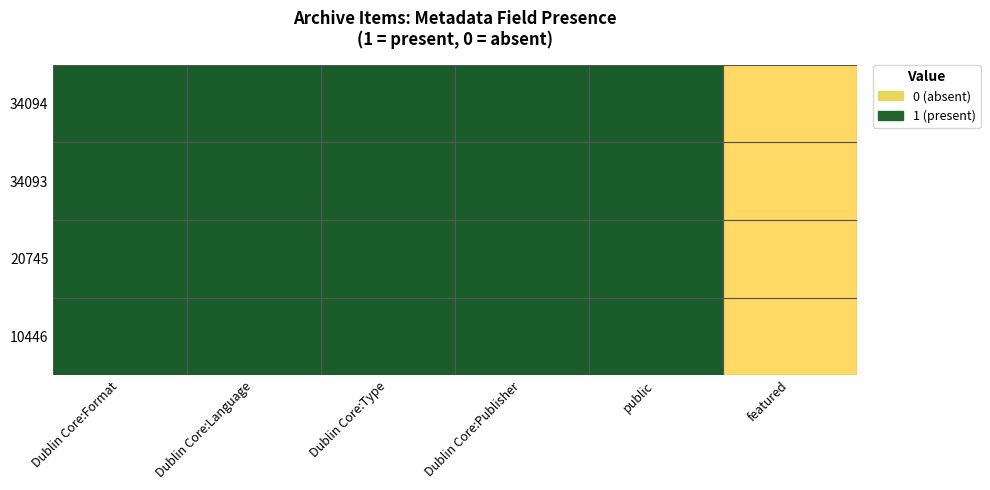

What is the maximum value shown in the chart?

1